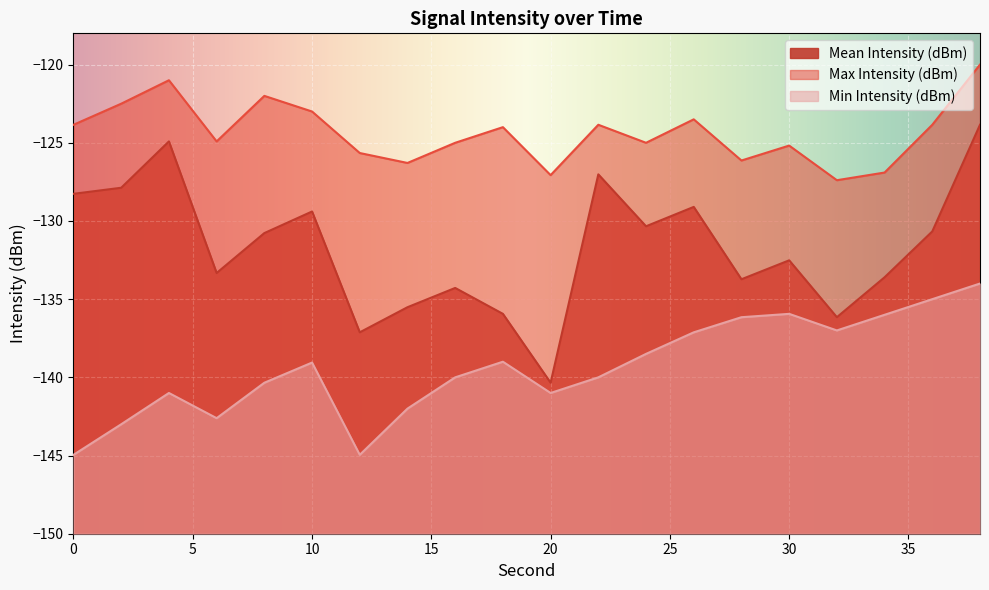

Where is the first local minimum for Min Intensity (dBm)?

6